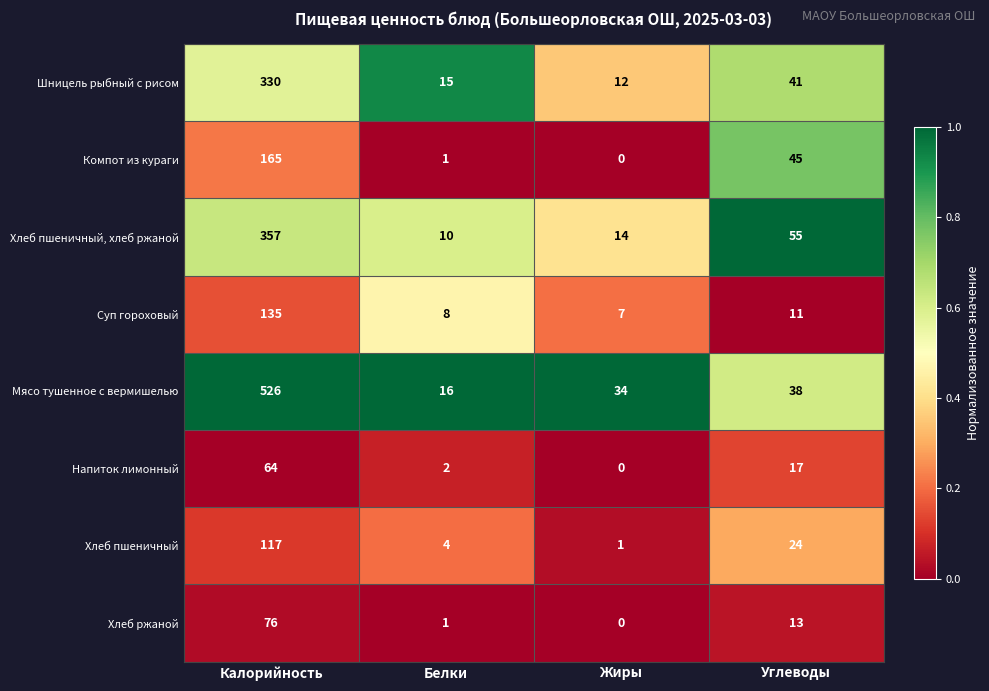

What is the maximum value shown in the chart?

526